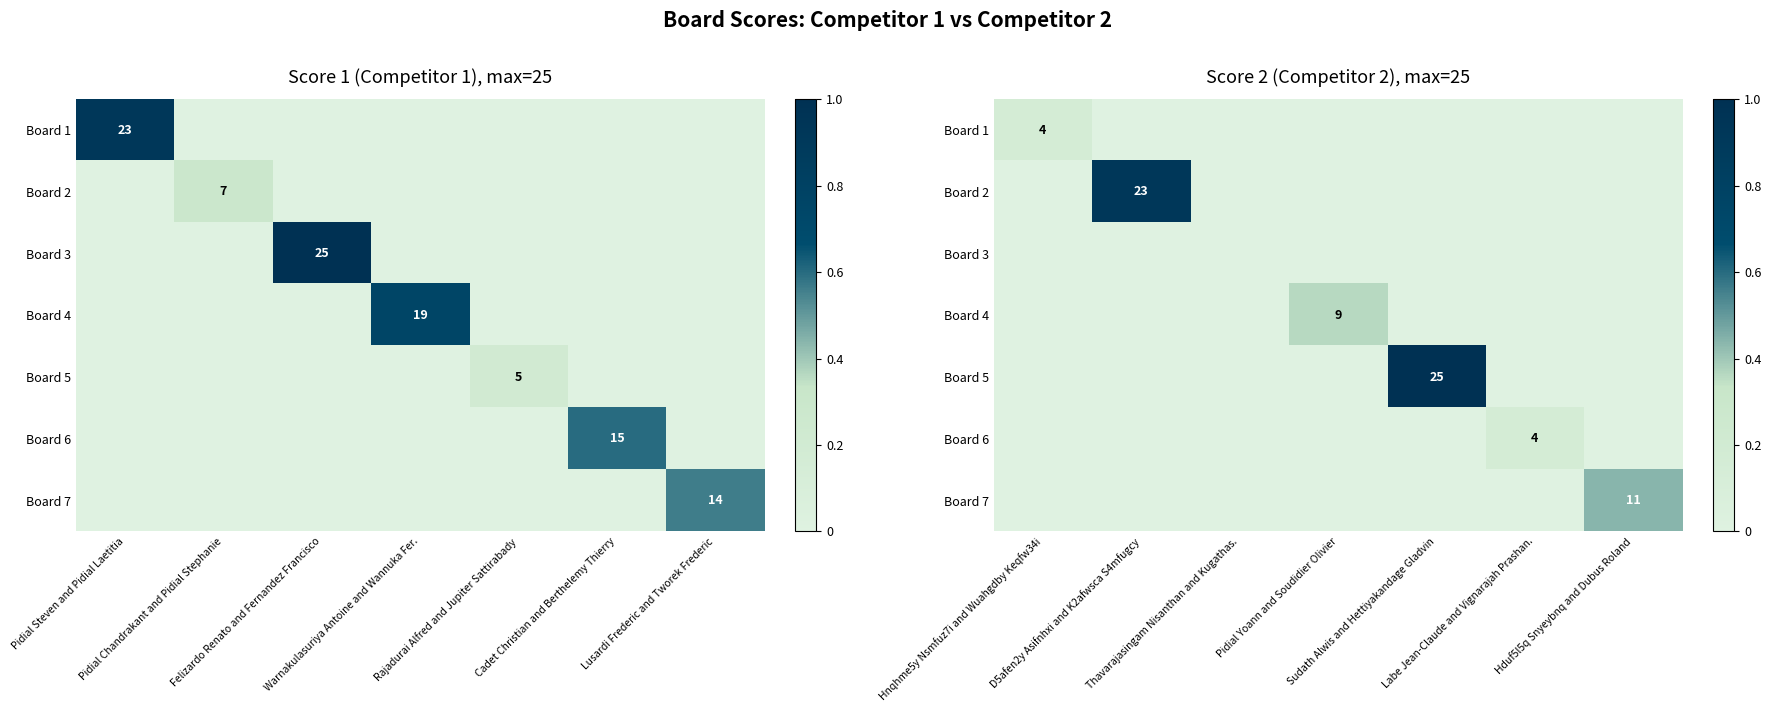

True or false: Board 7 has a value of 0.2 at Sudath Alwis and Hettiyakandage Gladvin.

False